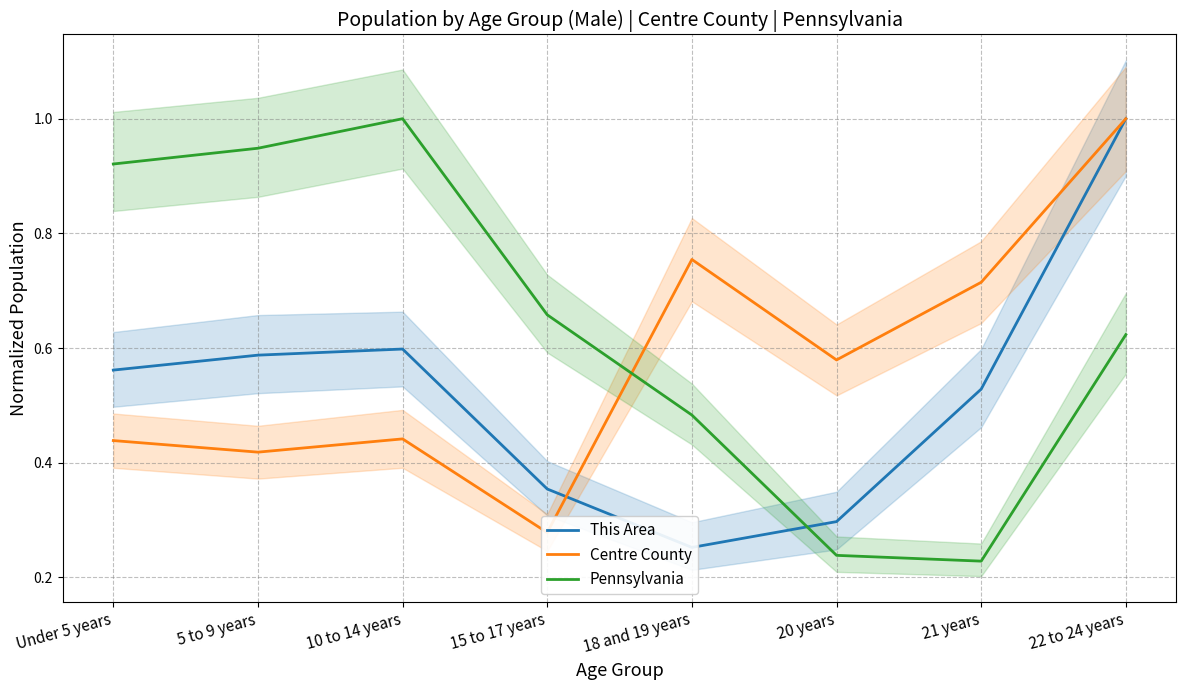

Reading left to right, transcribe all the data shown in this chart.

This Area: 0.6	0.6	0.6	0.4	0.3	0.3	0.5	1.0
Centre County: 0.4	0.4	0.4	0.3	0.8	0.6	0.7	1.0
Pennsylvania: 0.9	0.9	1.0	0.7	0.5	0.2	0.2	0.6